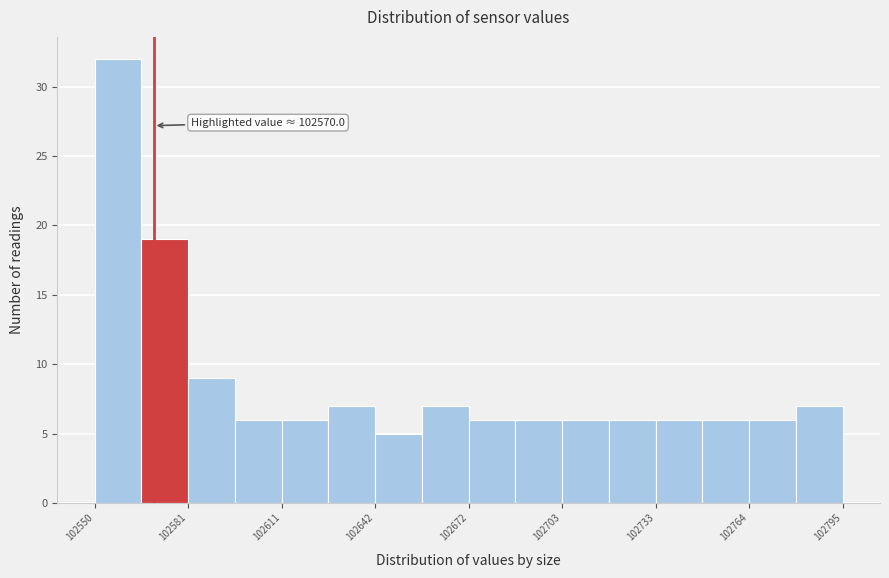

Around what value on the x-axis is the tallest bar? Give the approximate position of its centre, as read against the axis.

102560